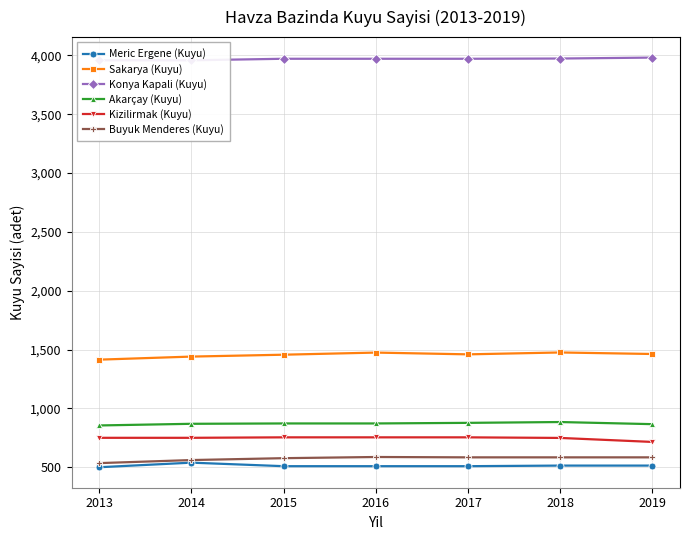

True or false: Sakarya (Kuyu) has a value of 1460 at 2017.

True